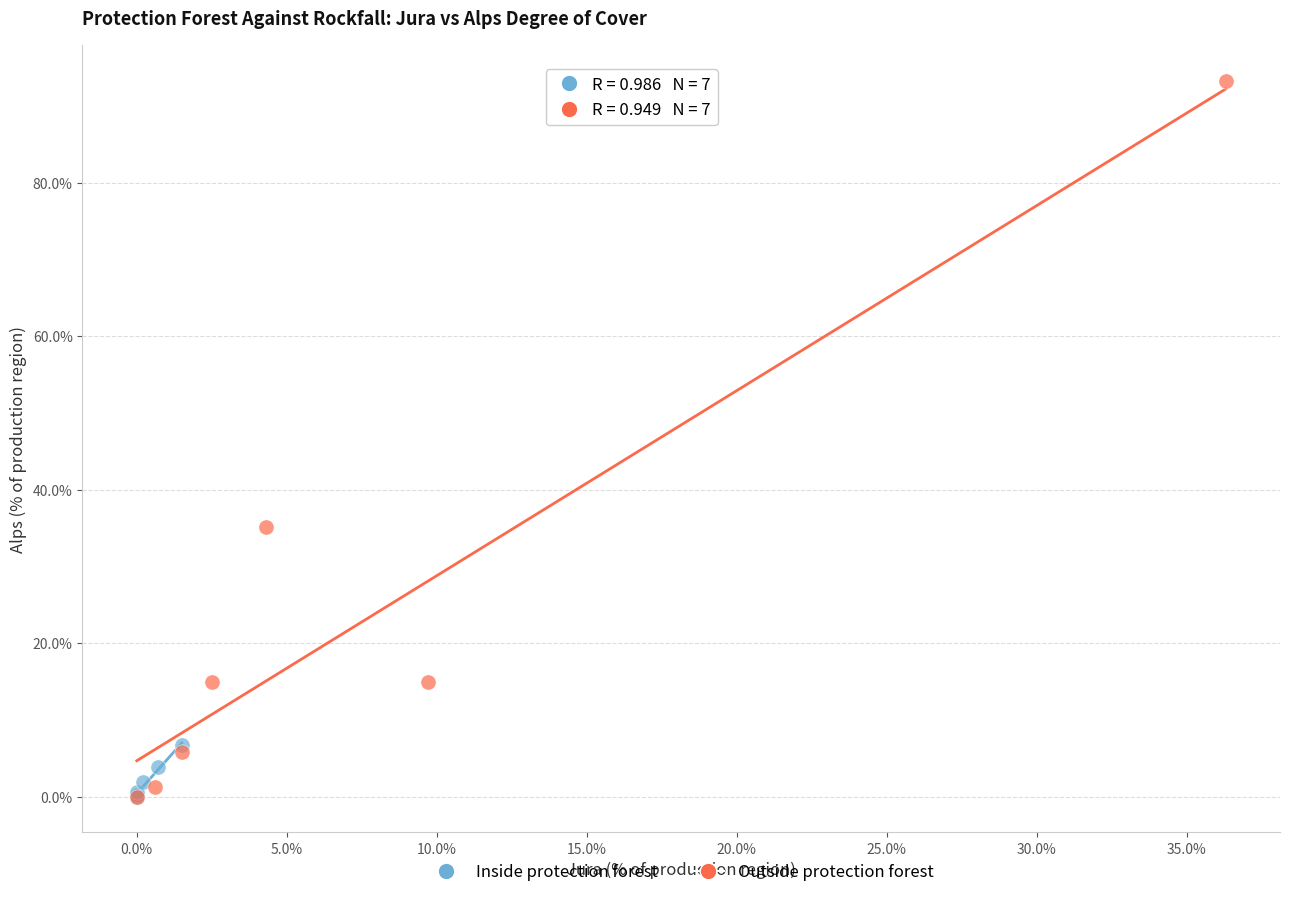

Which series has the largest Y range (max minus min)?

Outside protection forest